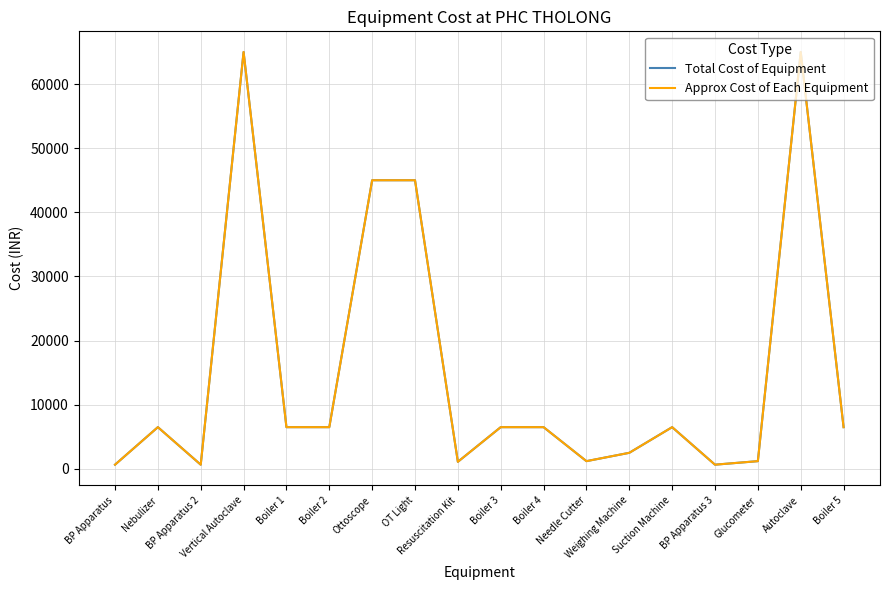

Reading right to left, extract all data points from this chart.

Total Cost of Equipment: 6500	65000	1200	650	6500	2500	1200	6500	6500	1100	45000	45000	6500	6500	65000	650	6500	650
Approx Cost of Each Equipment: 6500	65000	1200	650	6500	2500	1200	6500	6500	1100	45000	45000	6500	6500	65000	650	6500	650